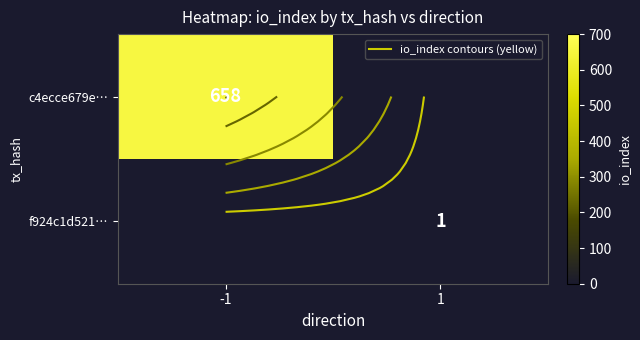

Between 1 and -1, which is larger?

-1